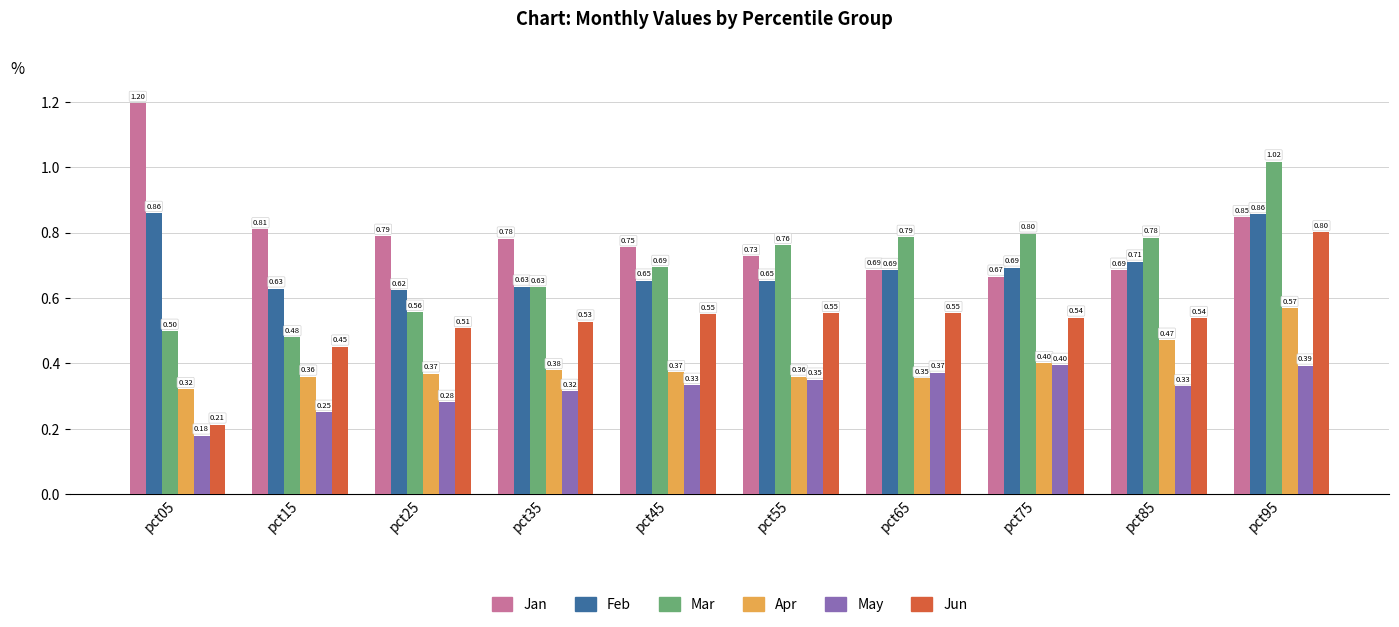

Which category has the highest value in the Mar series?

pct95